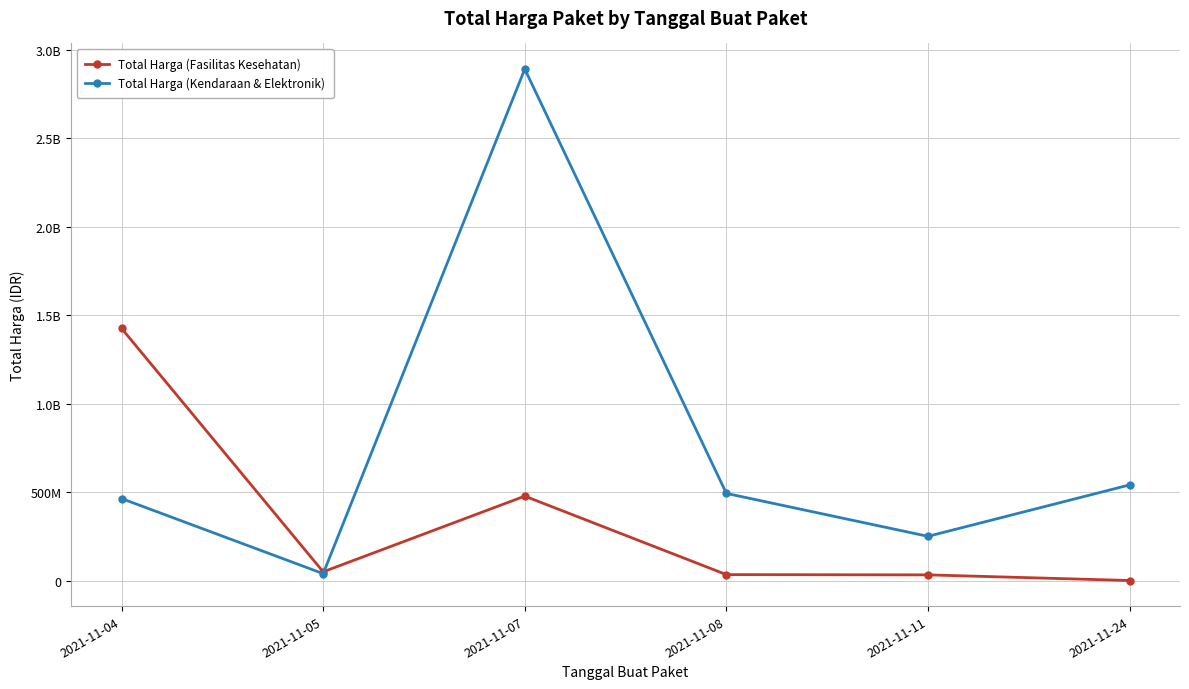

What are all the series names shown in the legend?

Total Harga (Fasilitas Kesehatan), Total Harga (Kendaraan & Elektronik)